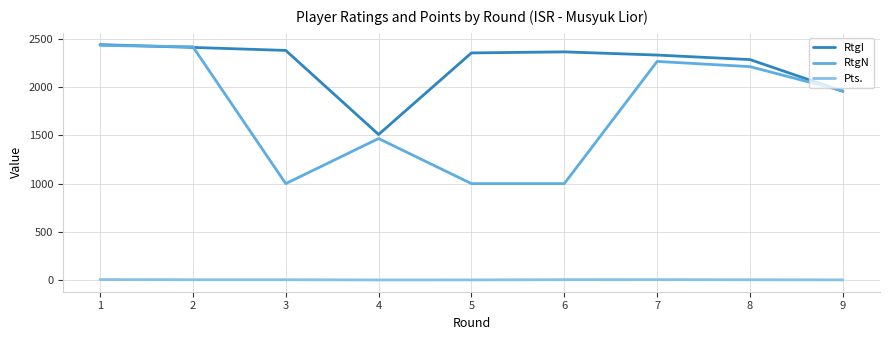

At 3, list the series in order from largest to smallest.

RtgI, RtgN, Pts.